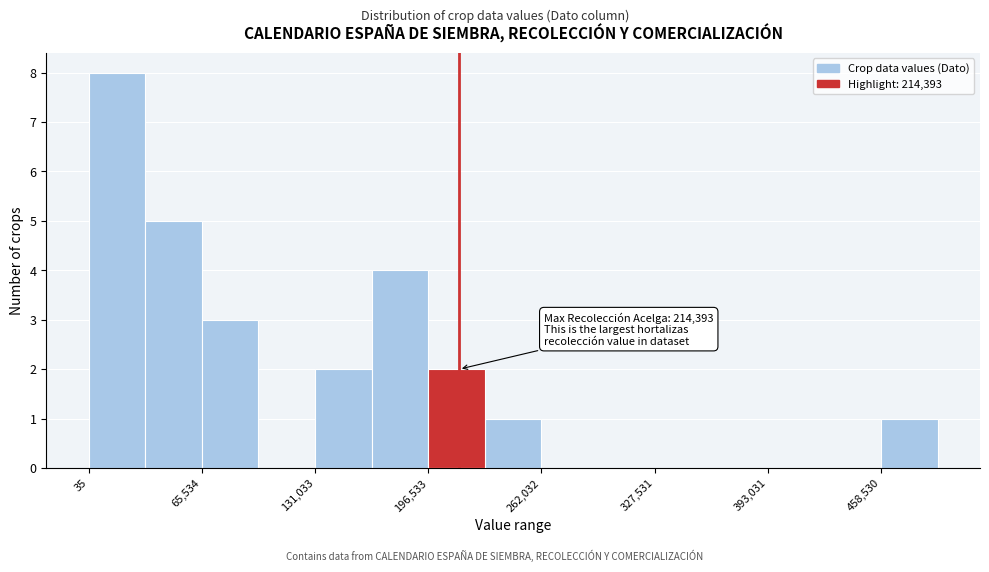

Read against the x-axis, roughly where is the centre of the tallest bar?

20000